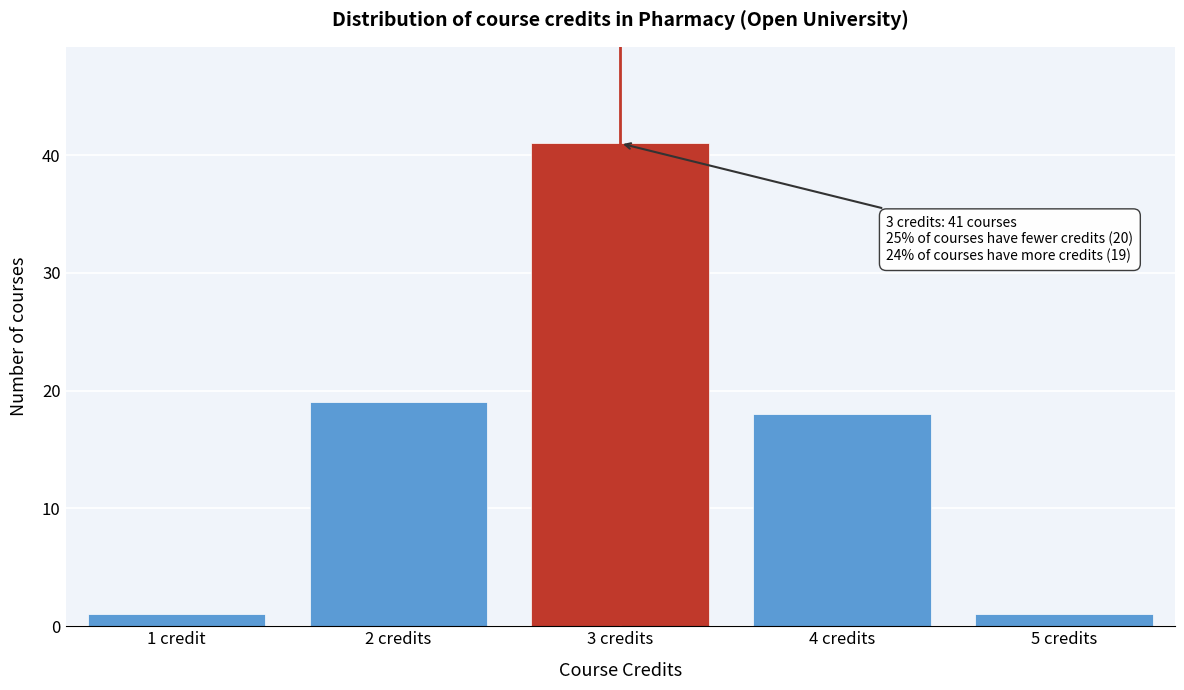

Reading left to right, list all the values displayed in this chart.

1 credit=1	2 credits=19	3 credits=41	4 credits=18	5 credits=1